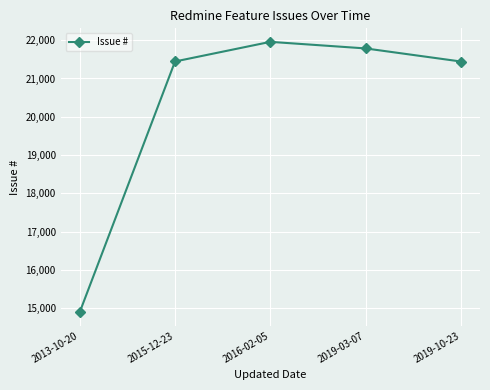

Which has a higher value, 2013-10-20 or 2016-02-05?

2016-02-05